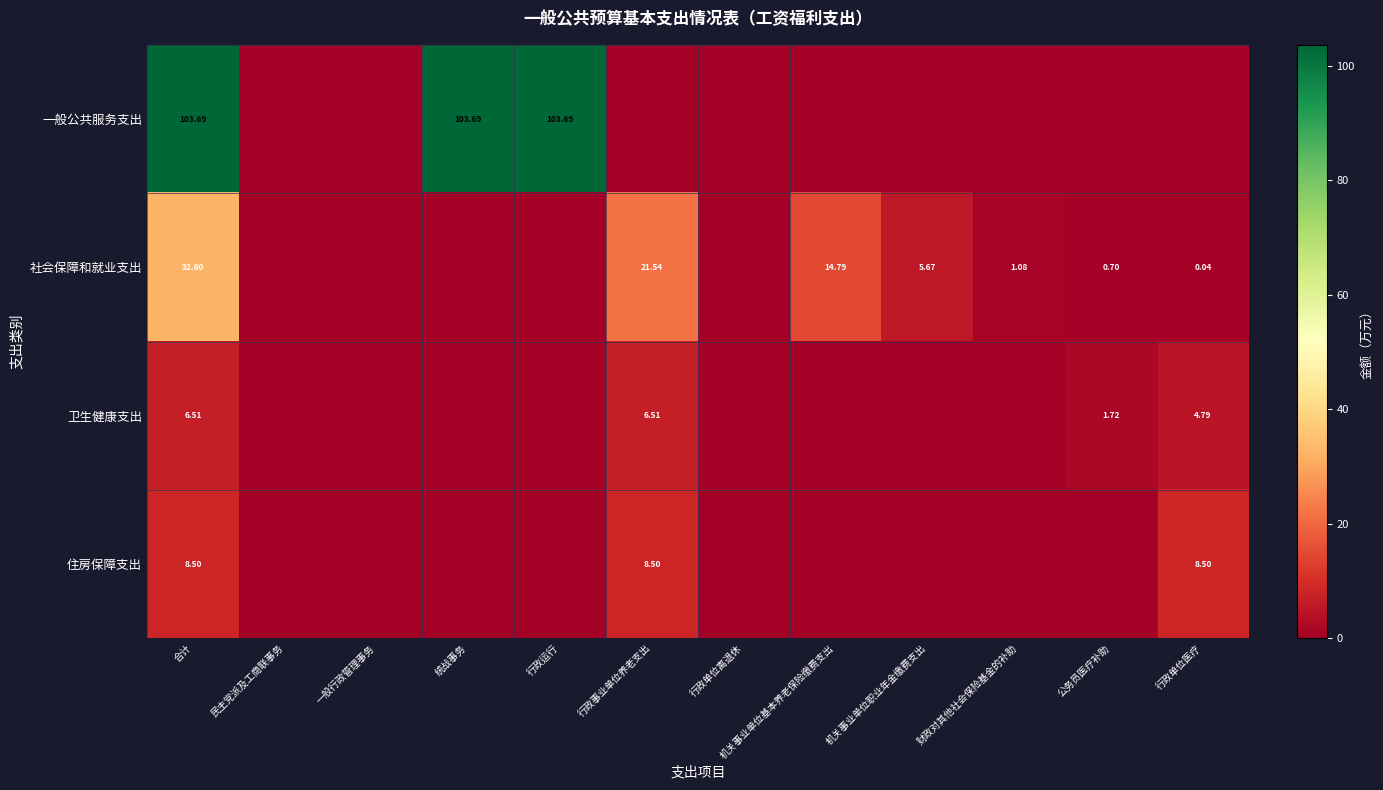

What is the greatest value displayed?

103.7